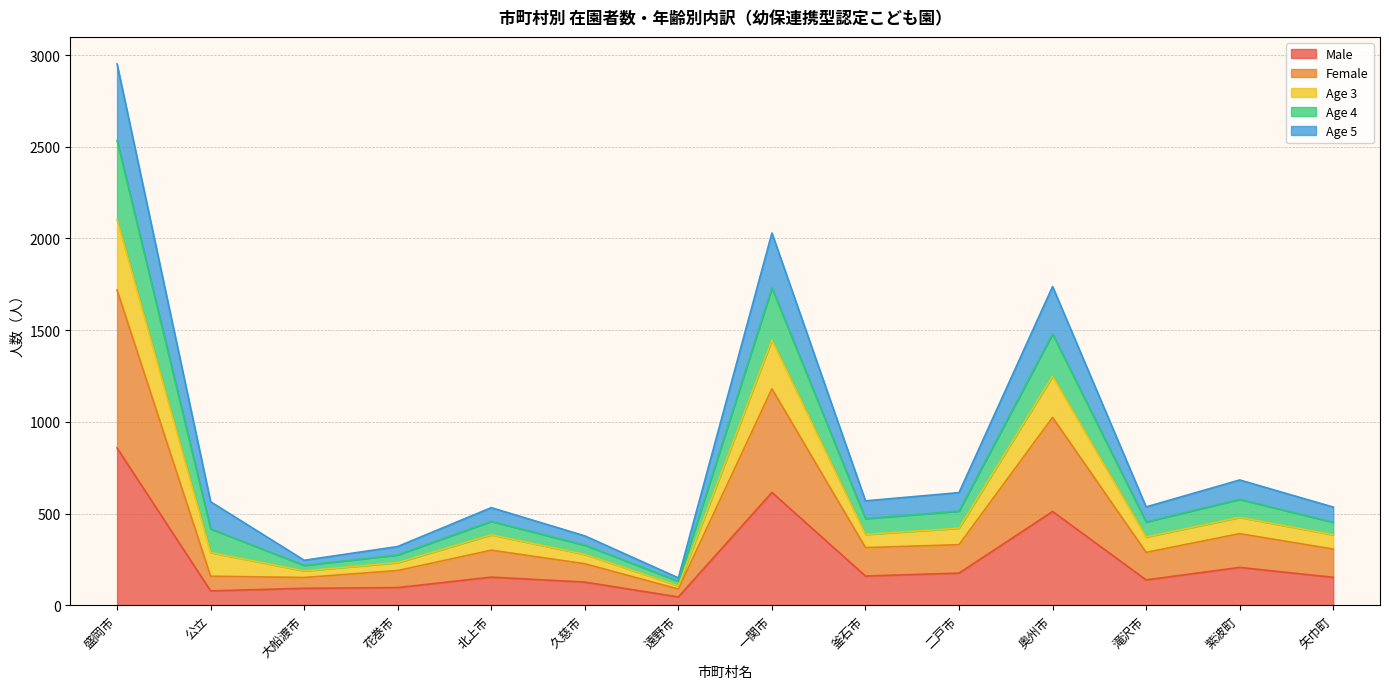

What is the total value across all series at 一関市?

2030